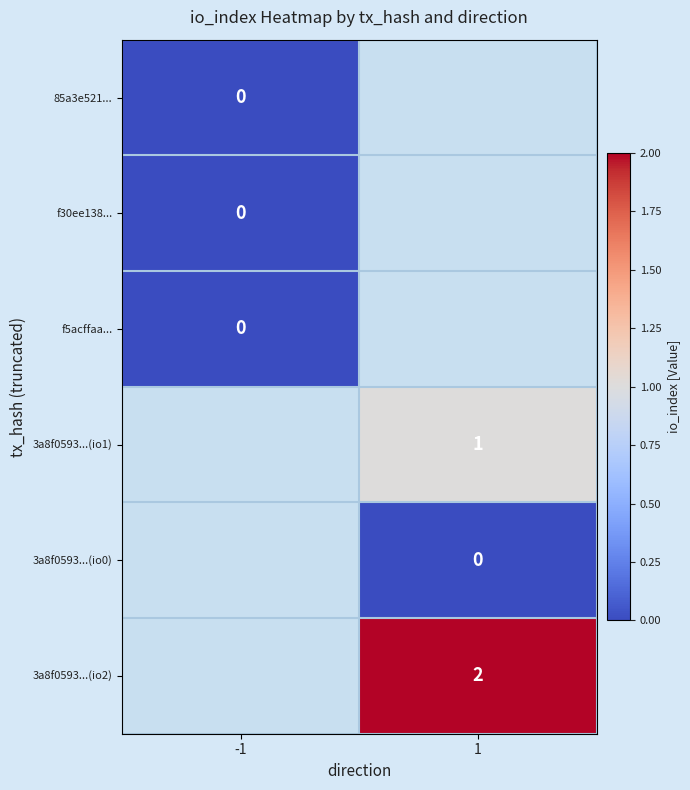

The 3a8f0593...(io2) series shows 2 at 1. True or false?

True